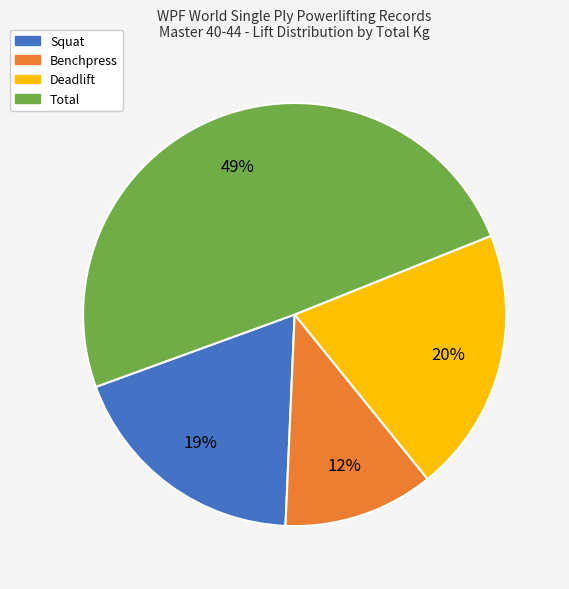

How many slices are in this pie chart?

4